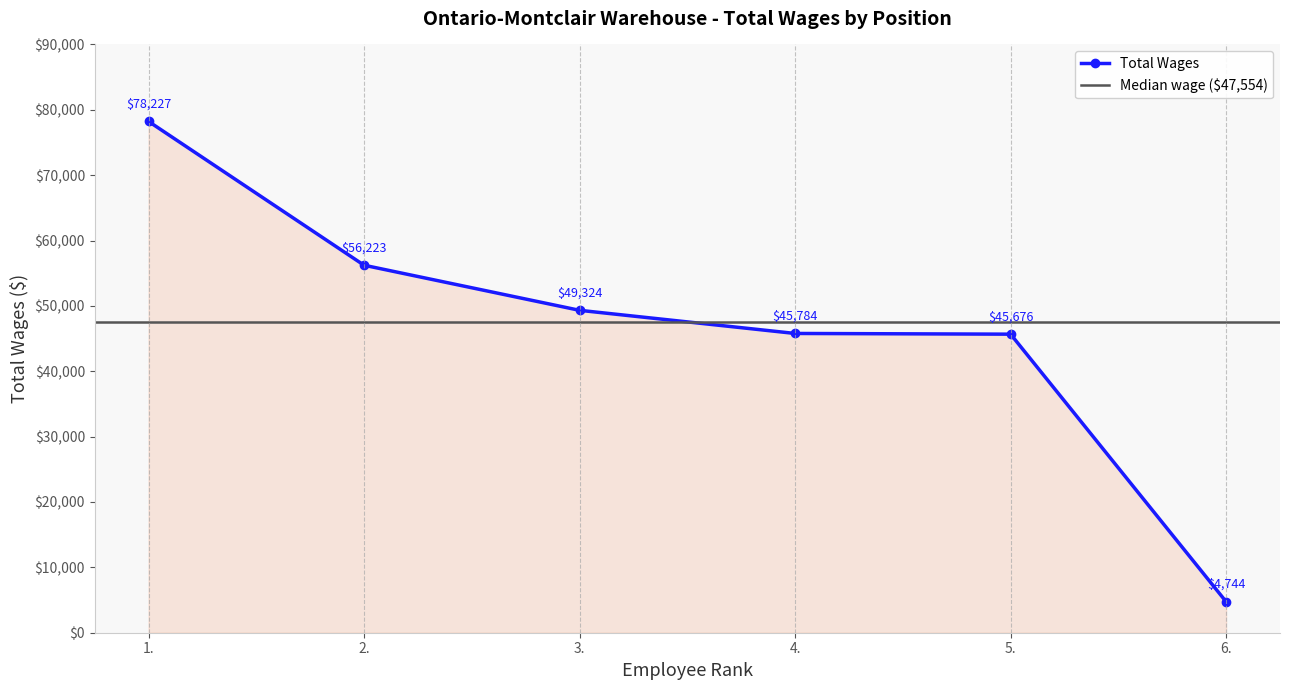

True or false: Total Wages has more than 2 points higher than both neighbors.

False